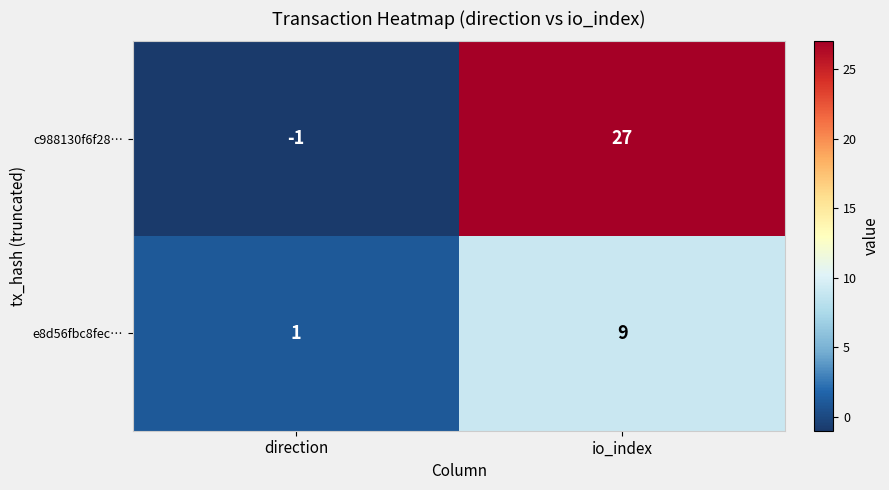

What is the sum of all e8d56fbc8fec… values?

10